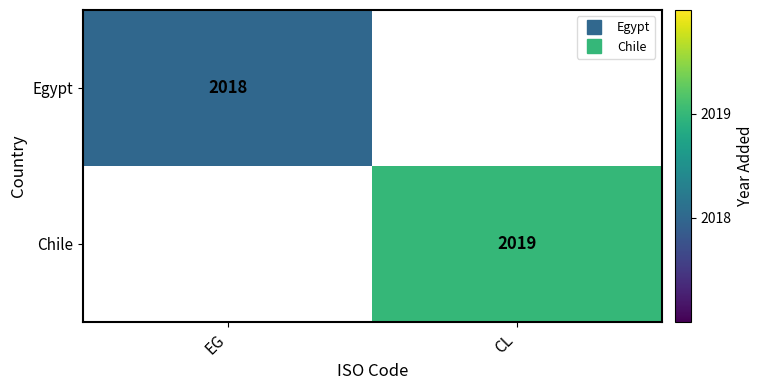

What is the maximum value shown in the chart?

2019.0